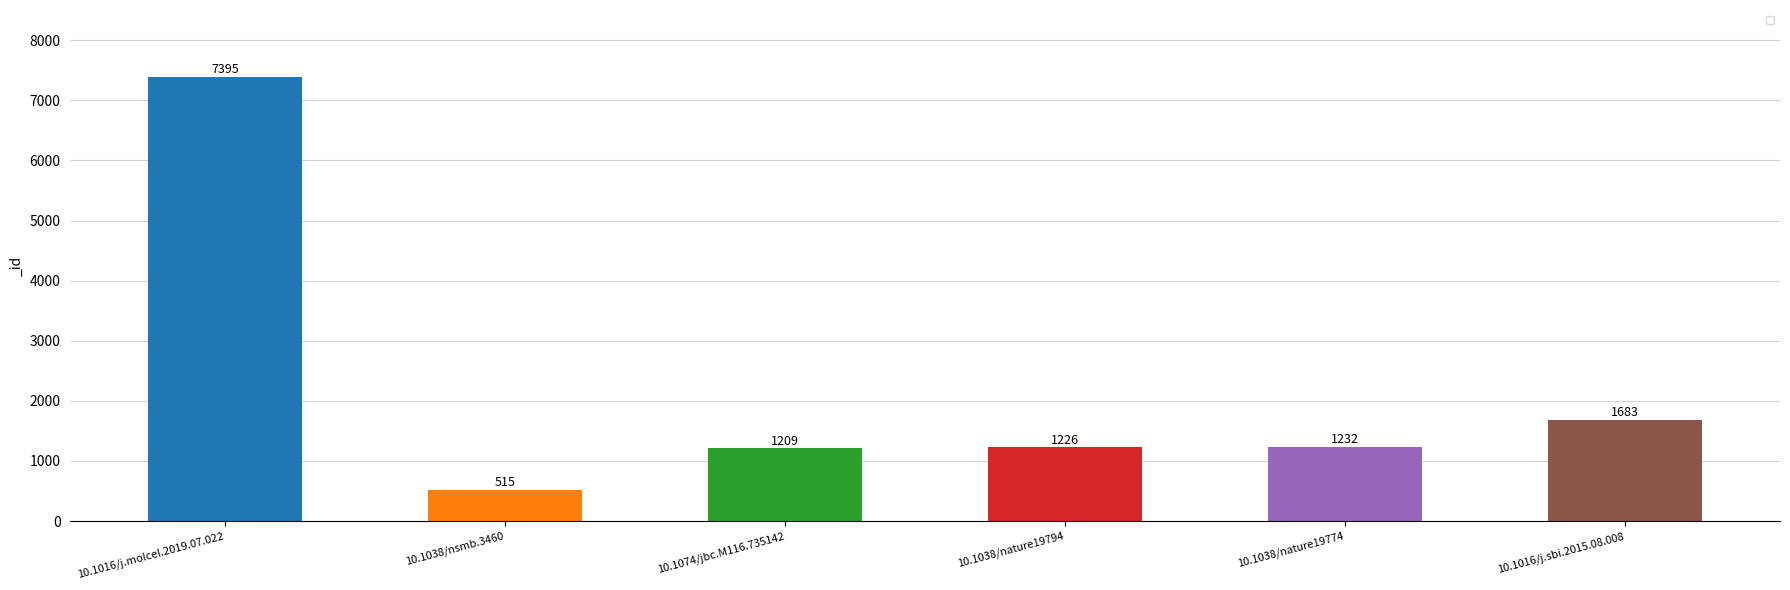

What is the average value?

2210